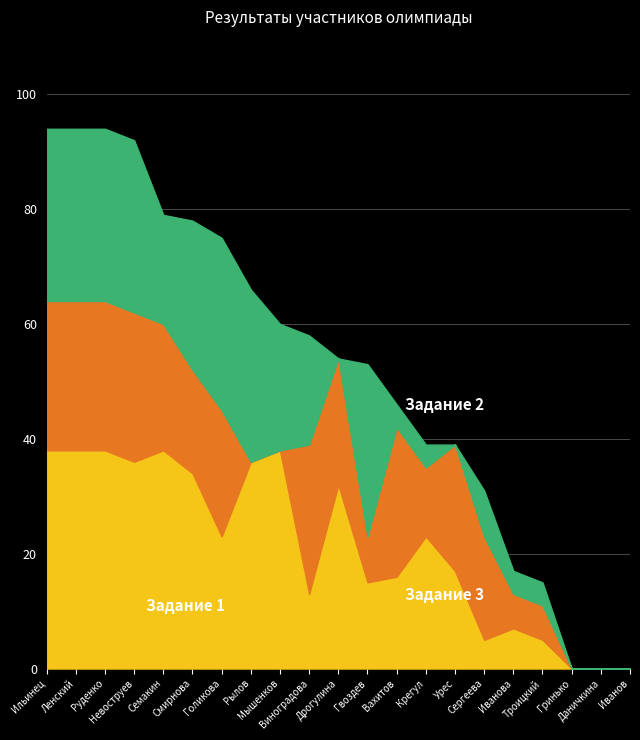

At how many categories does at least one series exceed 13?

16